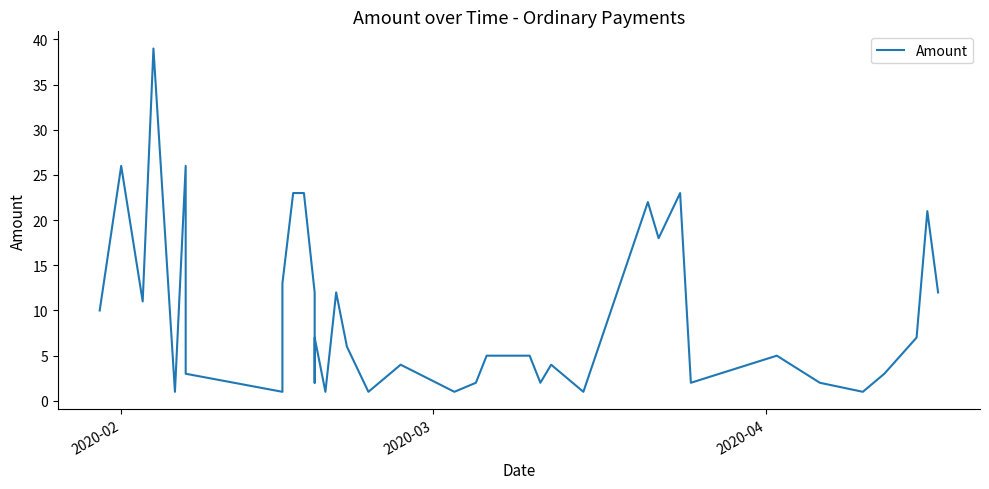

What is the difference between the maximum and second lowest values?

38